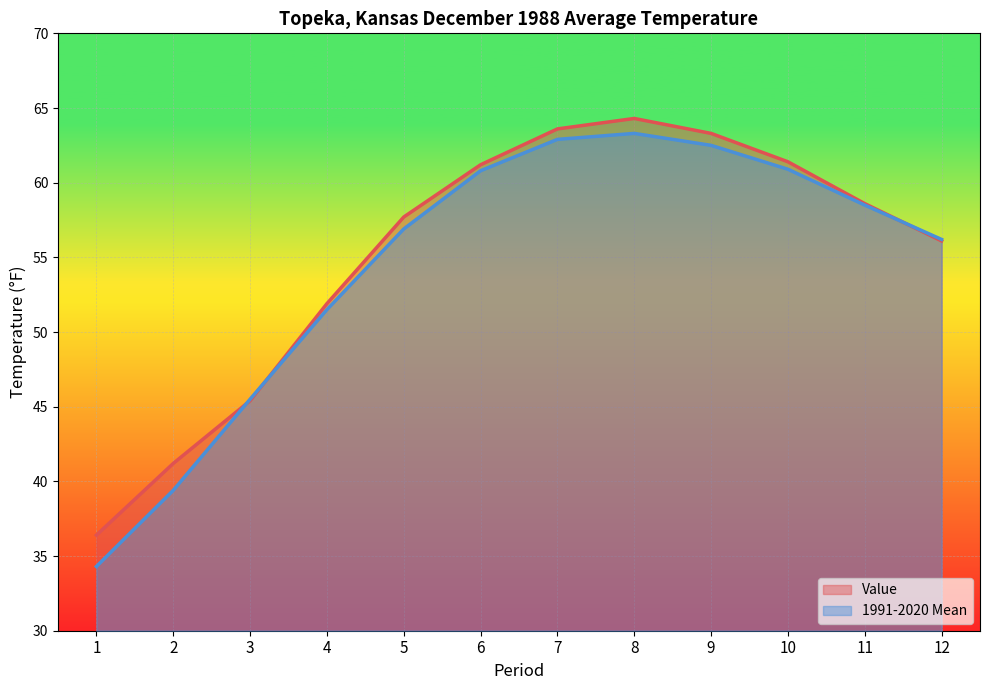

The 1991-2020 Mean series shows 16.7 at 12. True or false?

False